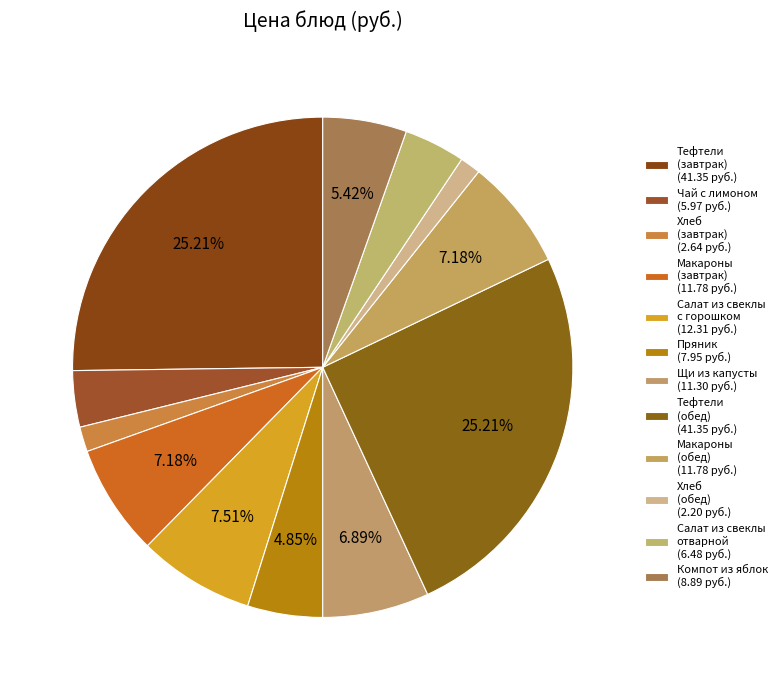

How many slices are in this pie chart?

12